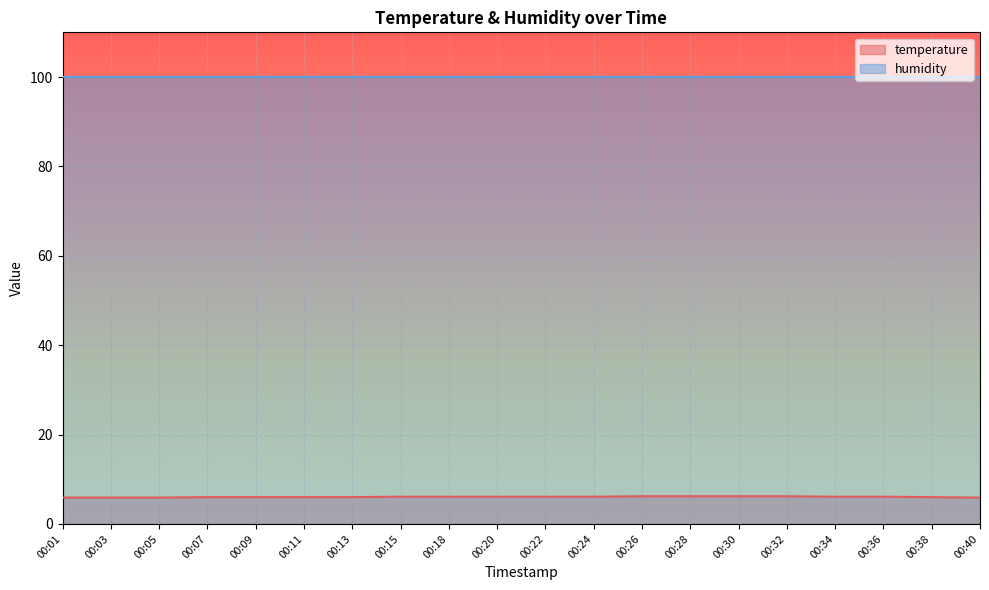

At which category does the chart reach its minimum across all series?

00:01